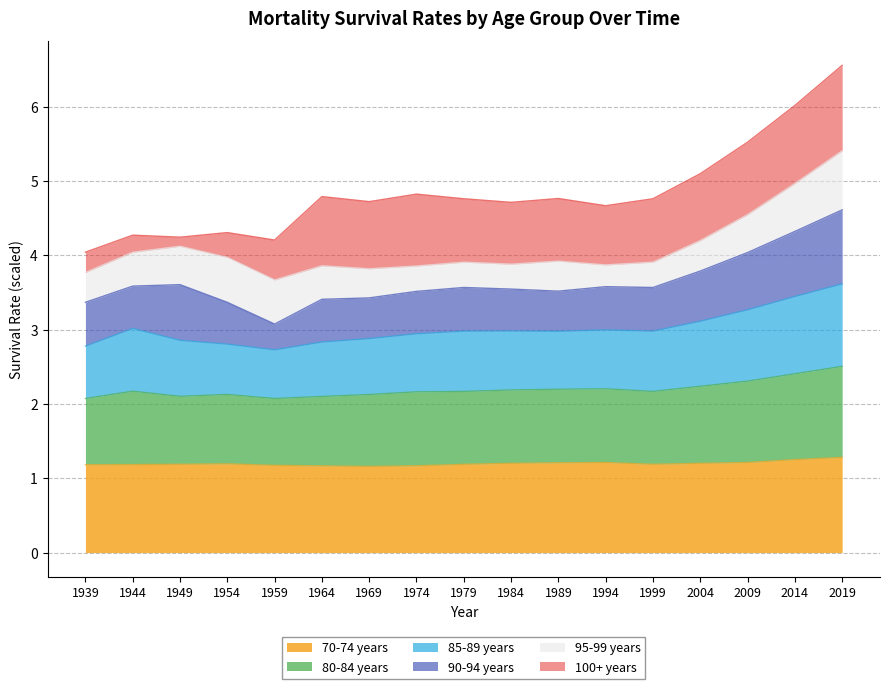

Is it true that 70-74 years equals 0.5 at 1999?

False